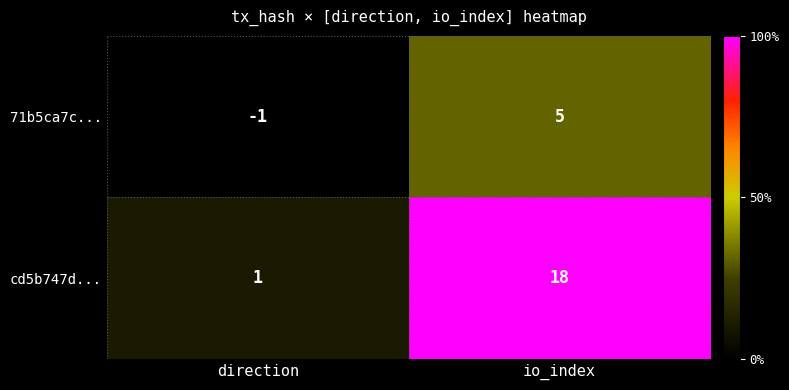

What is the sum of all 71b5ca7c... values?

4